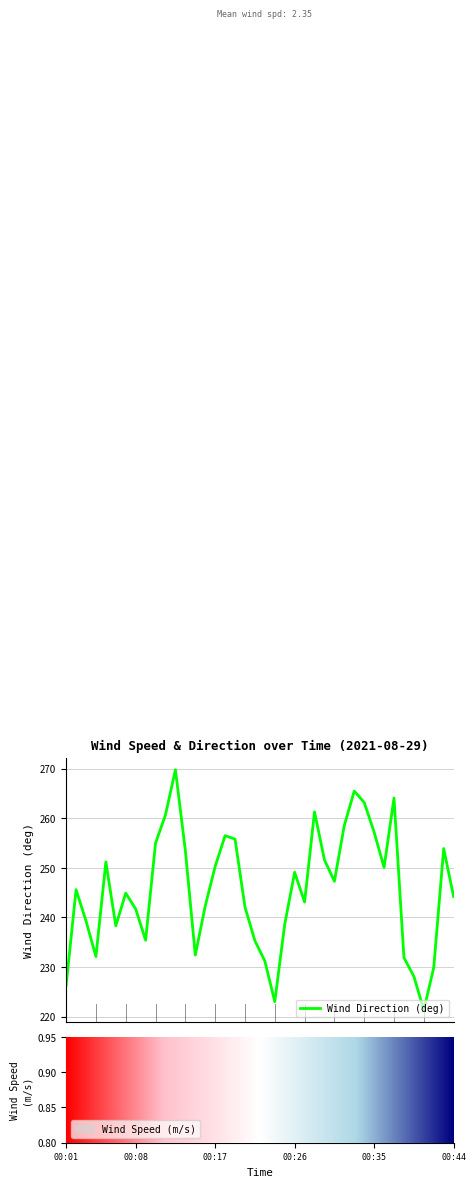

Reading right to left, list all the values displayed in this chart.

wind_spd_avg: 2.1	2.7	2.4	3.6	1.8	2.7	1.4	1.9	2.0	1.9	2.0	2.3	2.2	2.5	3.2	2.0	3.0	2.5	2.8	2.6	2.0	1.0	2.3	2.5	1.3	1.5	1.9	1.8	2.8	2.2	2.1	2.0	2.9	2.5	3.0	2.9	2.6	3.3	3.2	2.5
wind_dir_avg: 244.2	253.9	229.9	221.3	228.1	231.9	264.1	250.1	257.2	263.2	265.5	258.6	247.3	251.6	261.3	243.1	249.1	238.6	223.0	231.2	235.3	242.1	255.8	256.5	250.3	242.3	232.4	253.5	269.8	260.7	255.0	235.4	241.7	244.9	238.3	251.2	232.1	239.3	245.6	226.3